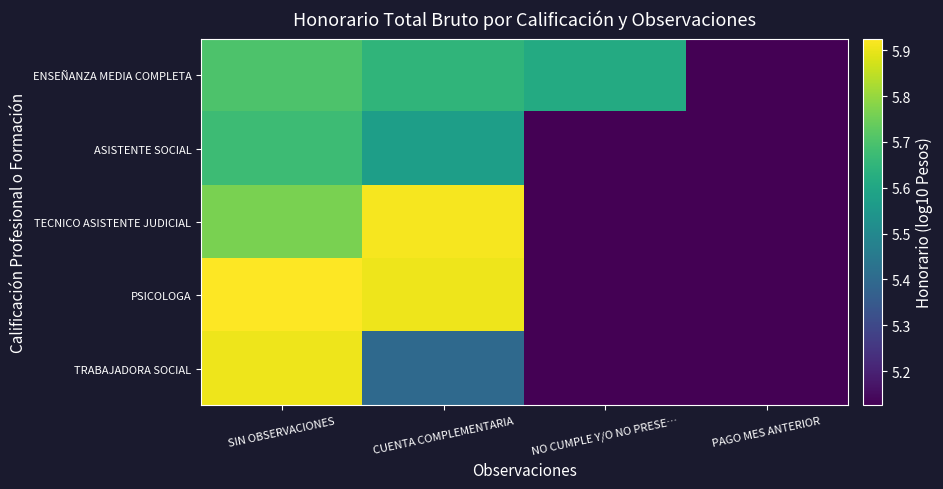

Reading left to right, extract all data points from this chart.

ENSEÑANZA MEDIA COMPLETA: SIN OBSERVACIONES=5.7	CUENTA COMPLEMENTARIA=5.6	NO CUMPLE Y/O NO PRESE…=5.6	PAGO MES ANTERIOR=5.1
ASISTENTE SOCIAL: SIN OBSERVACIONES=5.7	CUENTA COMPLEMENTARIA=5.6	NO CUMPLE Y/O NO PRESE…=5.1	PAGO MES ANTERIOR=5.1
TECNICO ASISTENTE JUDICIAL: SIN OBSERVACIONES=5.8	CUENTA COMPLEMENTARIA=5.9	NO CUMPLE Y/O NO PRESE…=5.1	PAGO MES ANTERIOR=5.1
PSICOLOGA: SIN OBSERVACIONES=5.9	CUENTA COMPLEMENTARIA=5.9	NO CUMPLE Y/O NO PRESE…=5.1	PAGO MES ANTERIOR=5.1
TRABAJADORA SOCIAL: SIN OBSERVACIONES=5.9	CUENTA COMPLEMENTARIA=5.4	NO CUMPLE Y/O NO PRESE…=5.1	PAGO MES ANTERIOR=5.1